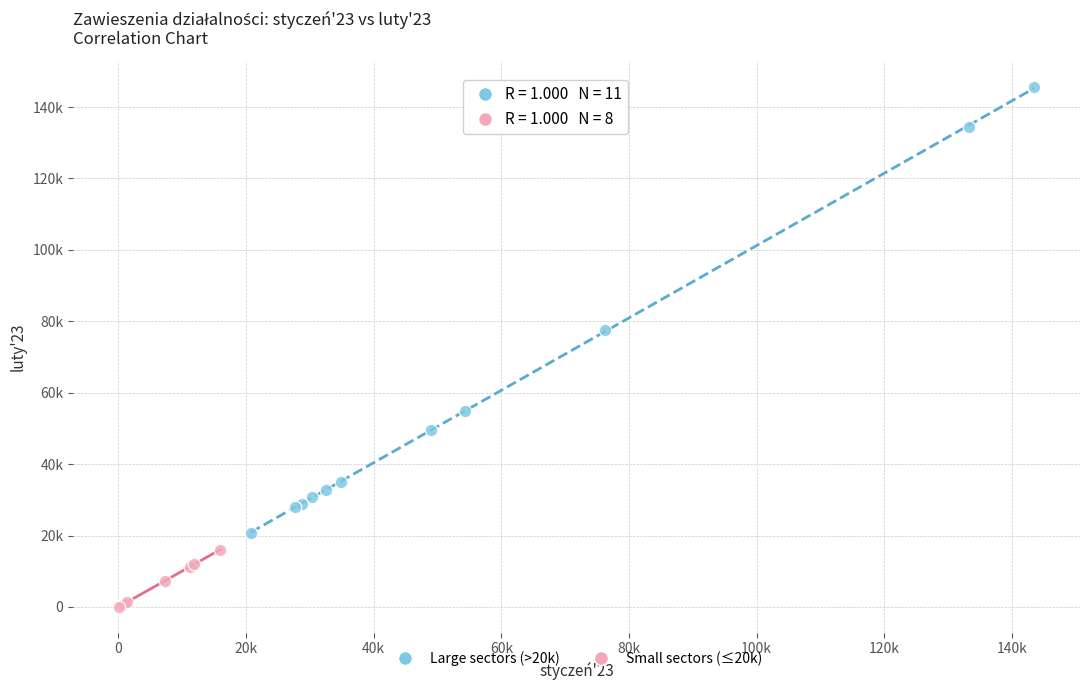

Which series contains the highest Y value?

Large sectors (>20k)